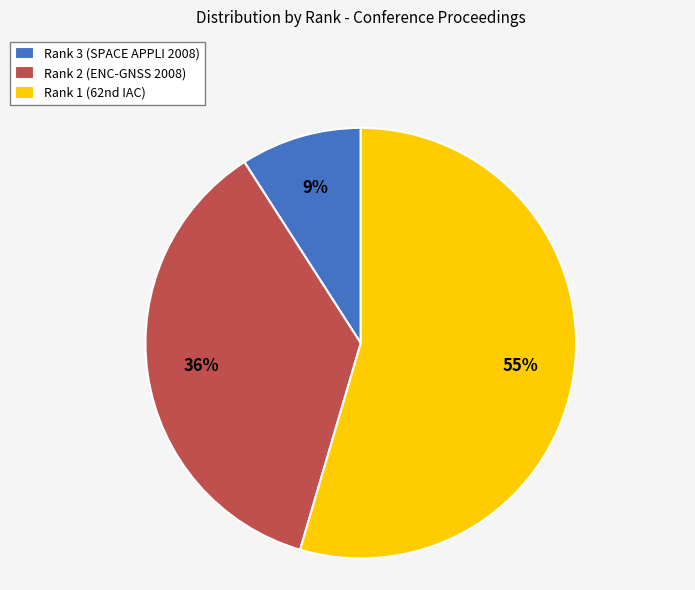

Which has a higher value, Rank 3 (SPACE APPLI 2008) or Rank 2 (ENC-GNSS 2008)?

Rank 2 (ENC-GNSS 2008)